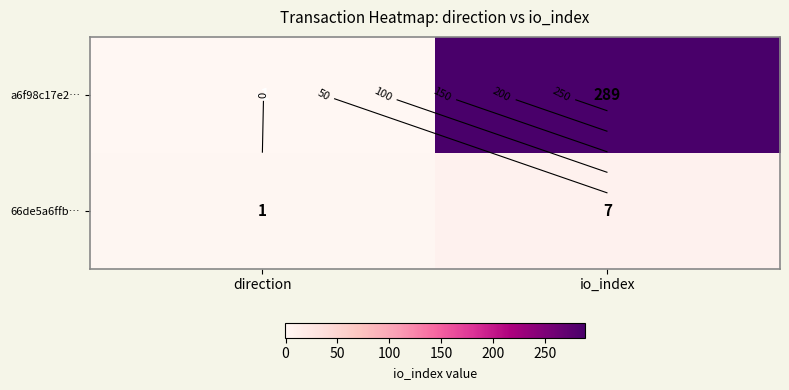

What is the difference between the maximum and minimum values in the 66de5a6ffb… series?

6